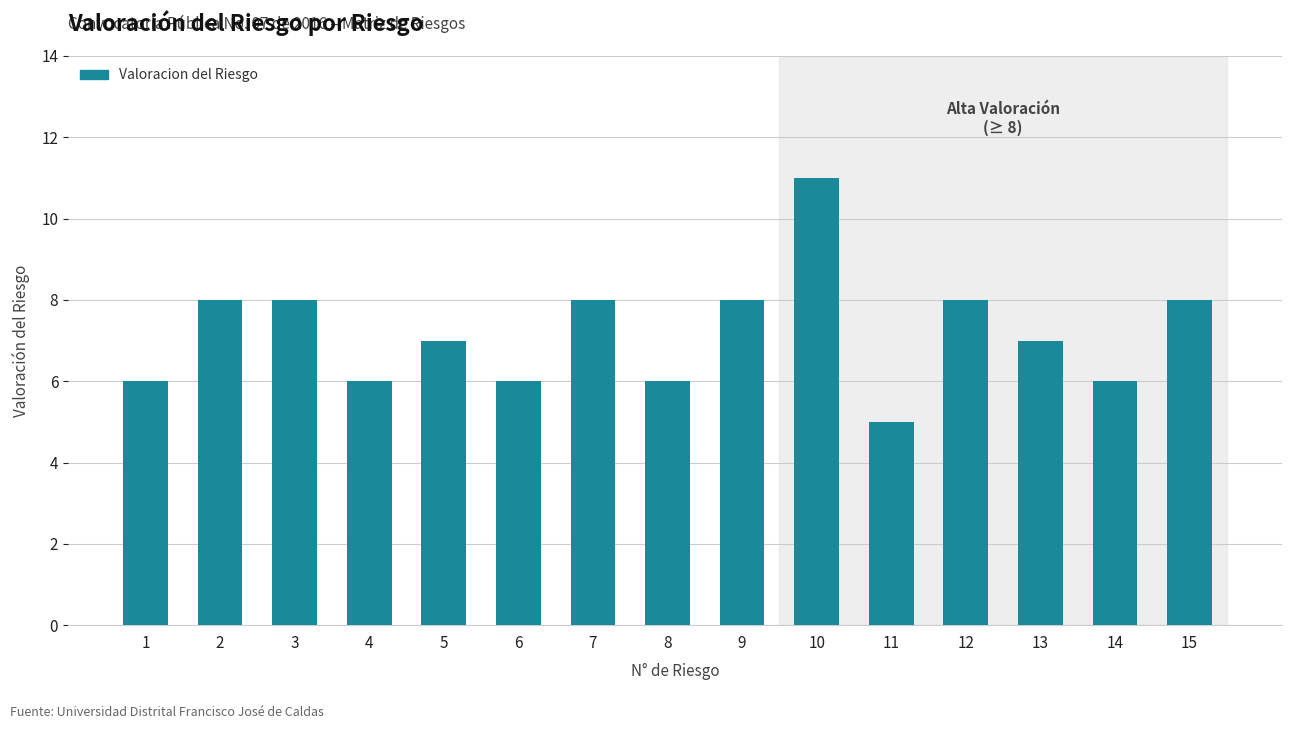

What is the approximate value at 2?

8